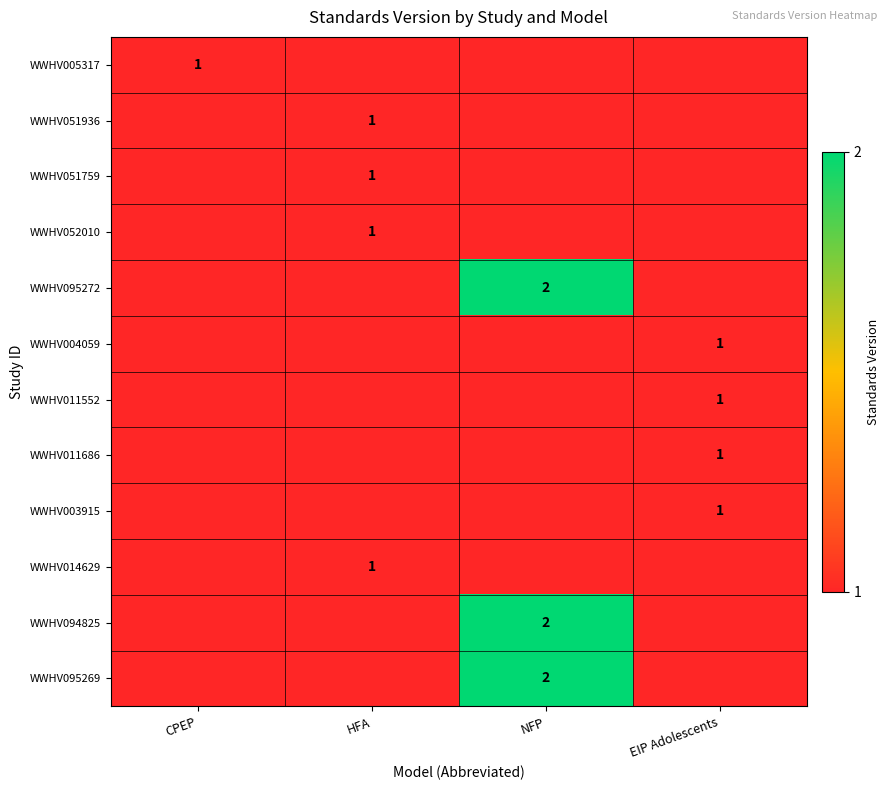

List the series in order of their peak value, lowest first.

WWHV005317, WWHV051936, WWHV051759, WWHV052010, WWHV095272, WWHV004059, WWHV011552, WWHV011686, WWHV003915, WWHV014629, WWHV094825, WWHV095269